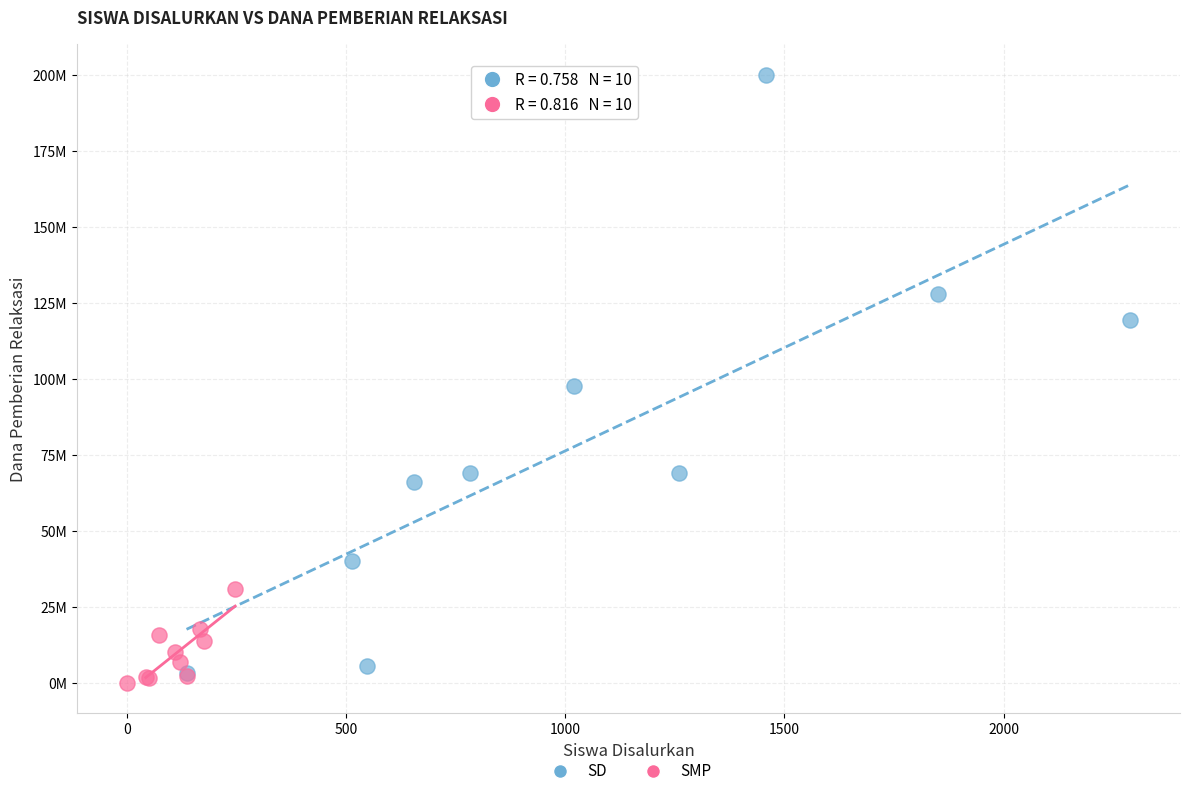

Which series has the largest Y range (max minus min)?

SD